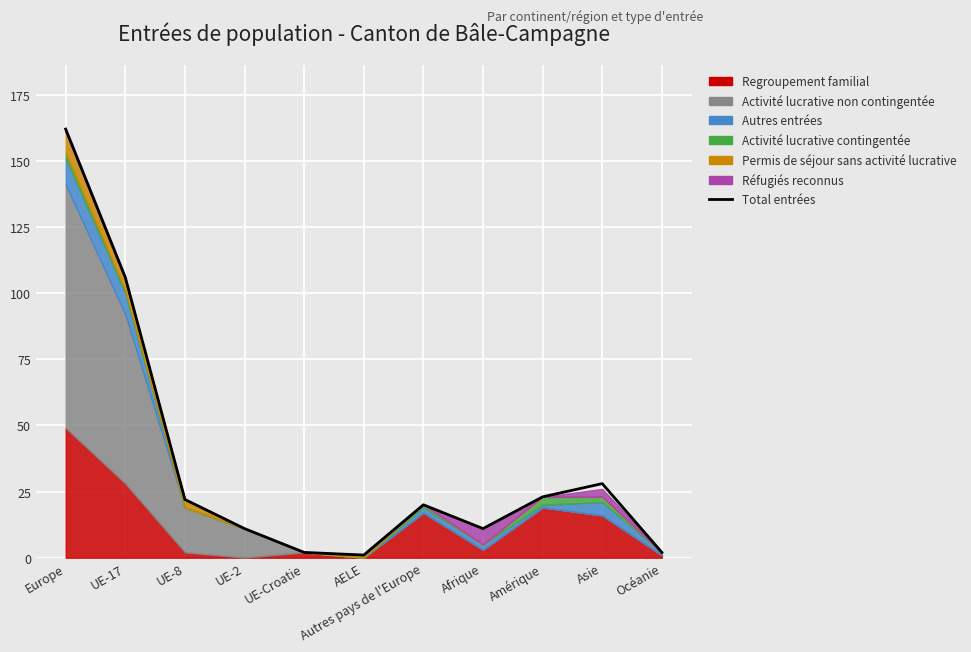

Reading left to right, extract all data points from this chart.

Europe=162	UE-17=106	UE-8=22	UE-2=11	UE-Croatie=2	AELE=1	Autres pays de l'Europe=20	Afrique=11	Amérique=23	Asie=28	Océanie=2